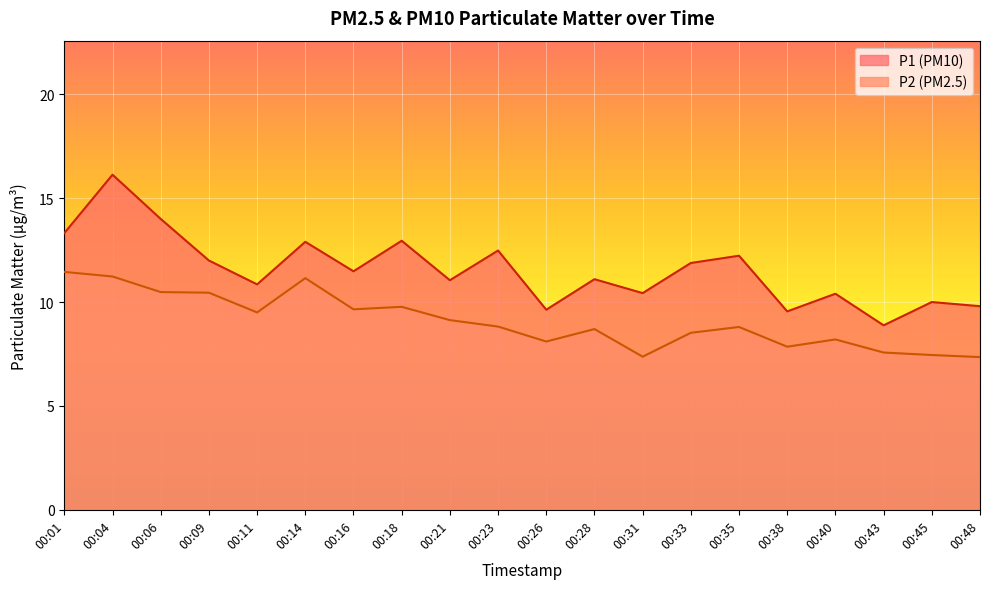

Which series has the largest range (max minus min)?

P1